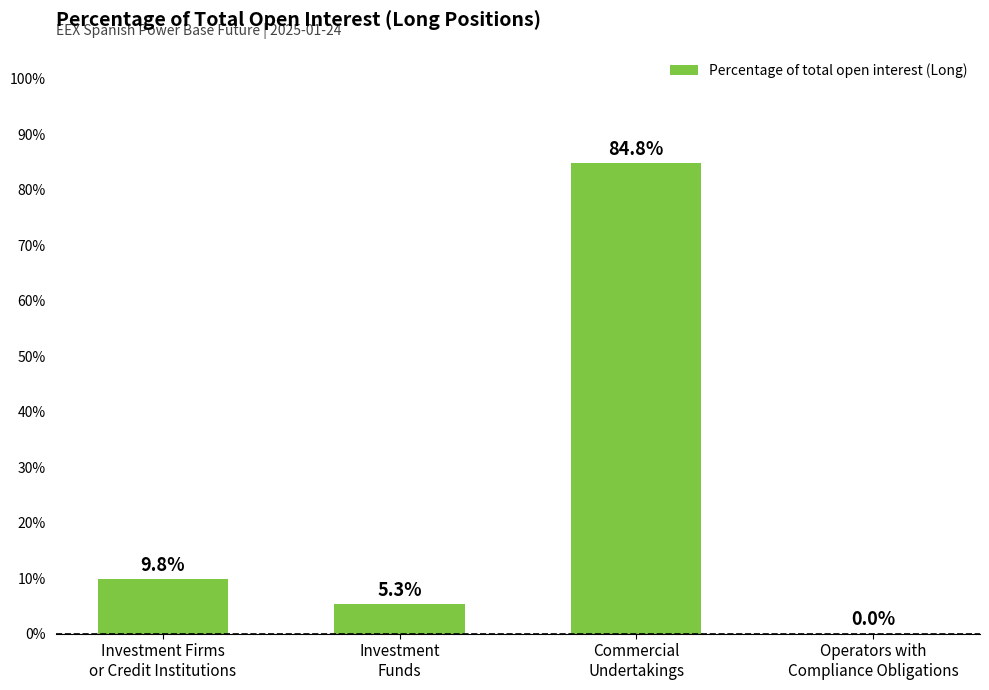

Reading right to left, list all the values displayed in this chart.

Operators with
Compliance Obligations=0.0	Commercial
Undertakings=84.8	Investment
Funds=5.3	Investment Firms
or Credit Institutions=9.8